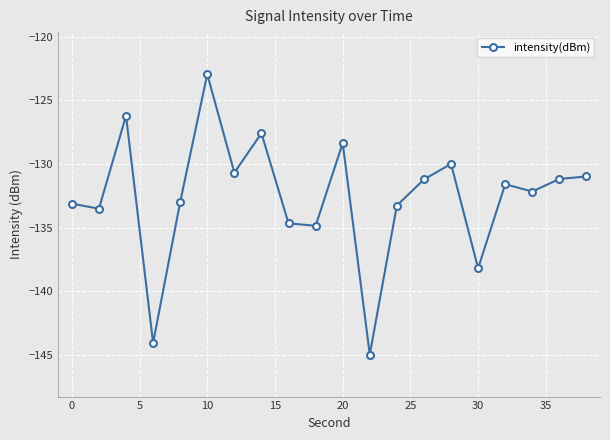

True or false: the data has more than 0 interior local peaks.

True